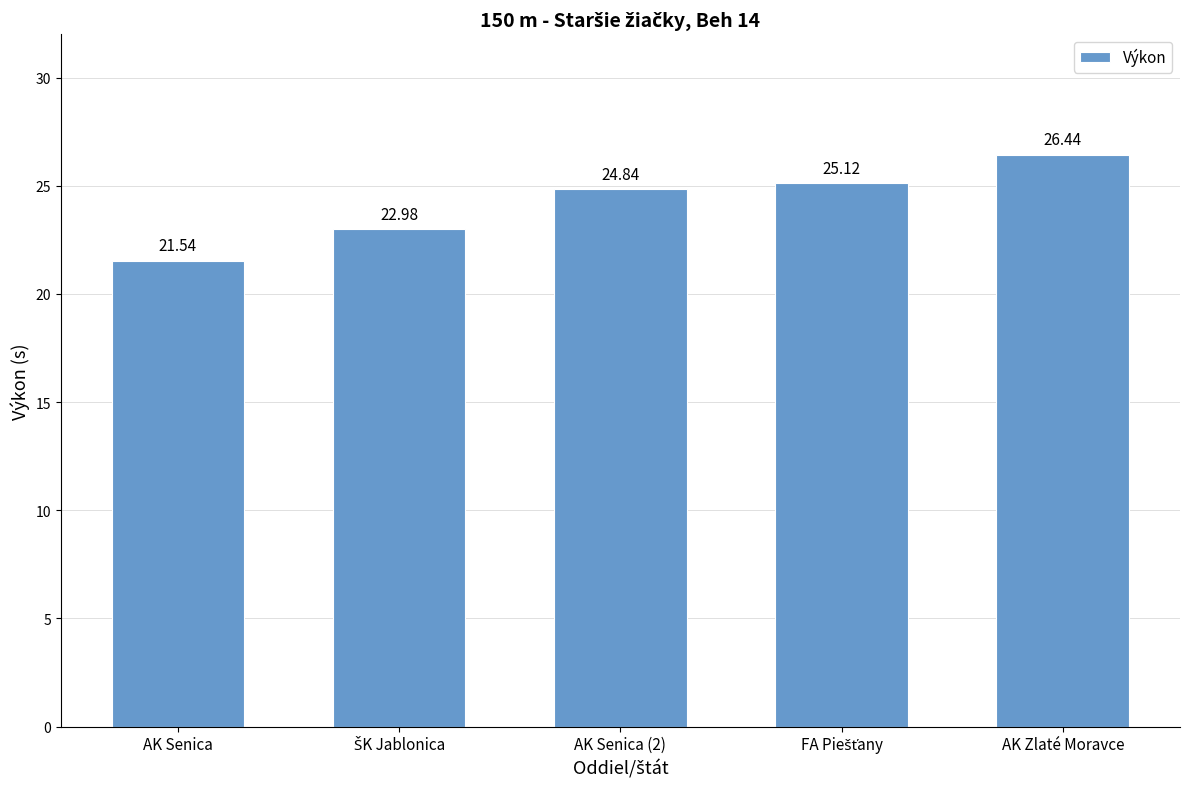

Which label corresponds to the largest value in the chart?

AK Zlaté Moravce